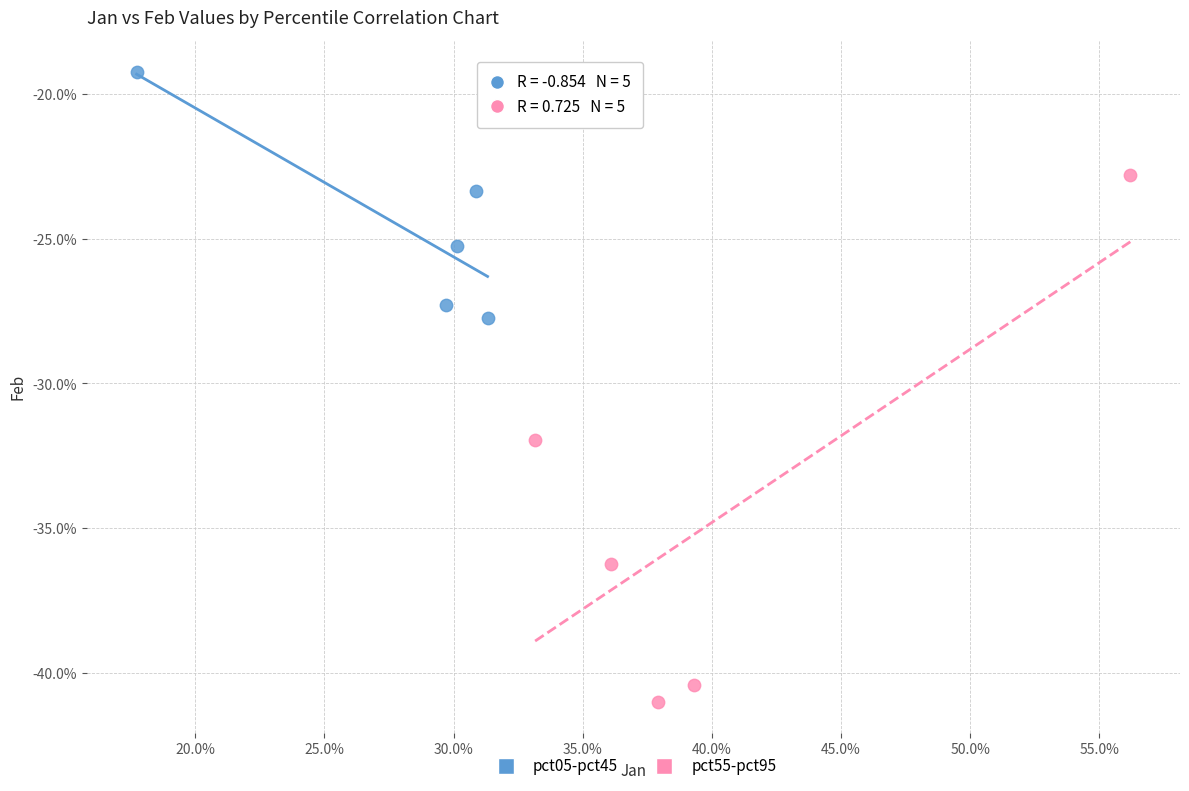

Which series has the widest spread of Y values?

pct55-pct95